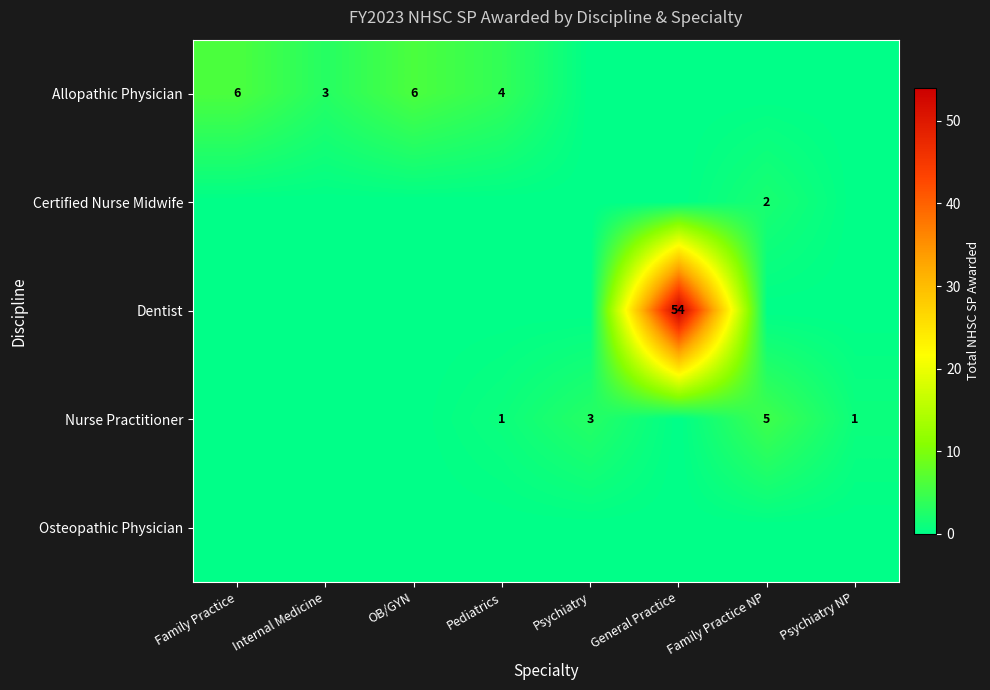

List the series in order of their peak value, highest first.

Dentist, Allopathic Physician, Nurse Practitioner, Certified Nurse Midwife, Osteopathic Physician